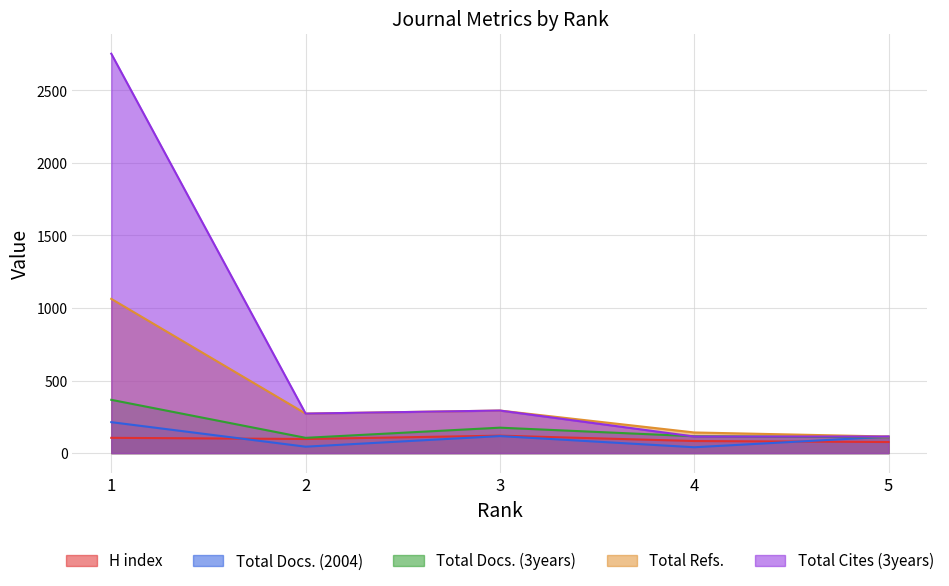

True or false: Total Docs. (2004) and Total Cites (3years) cross at least once.

False